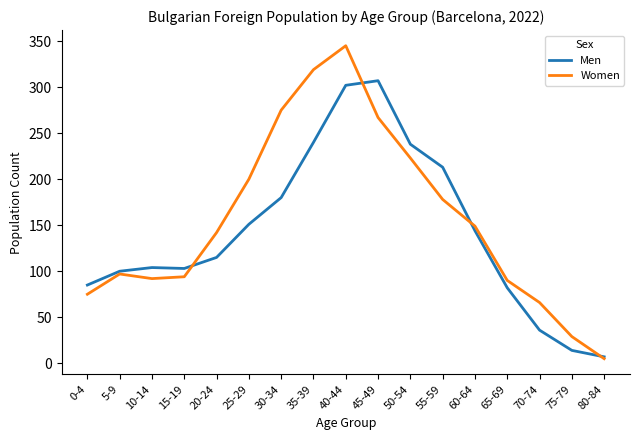

What is the greatest value displayed?

345